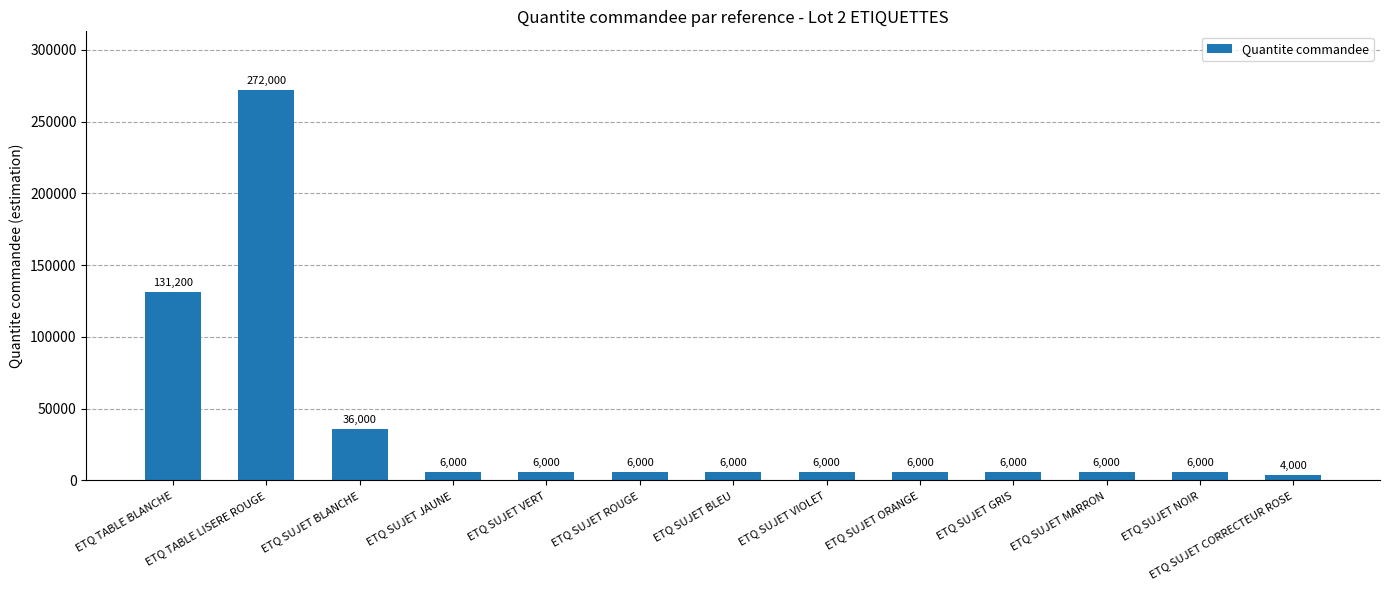

Does the chart contain any negative values?

No